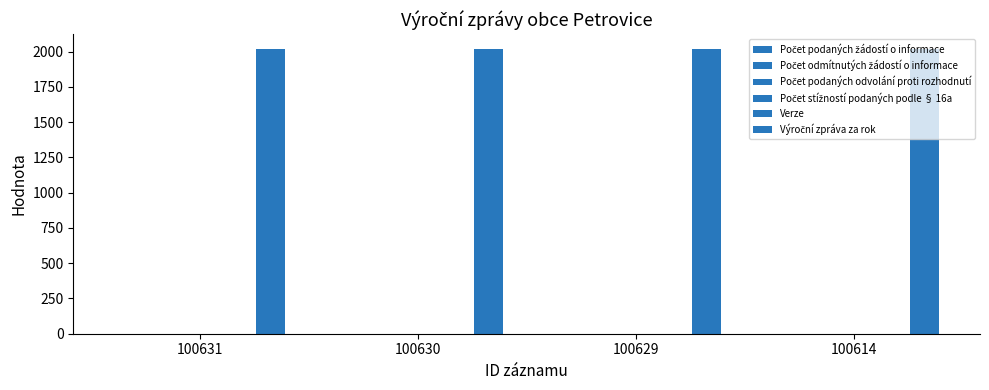

How many groups of bars are there?

4